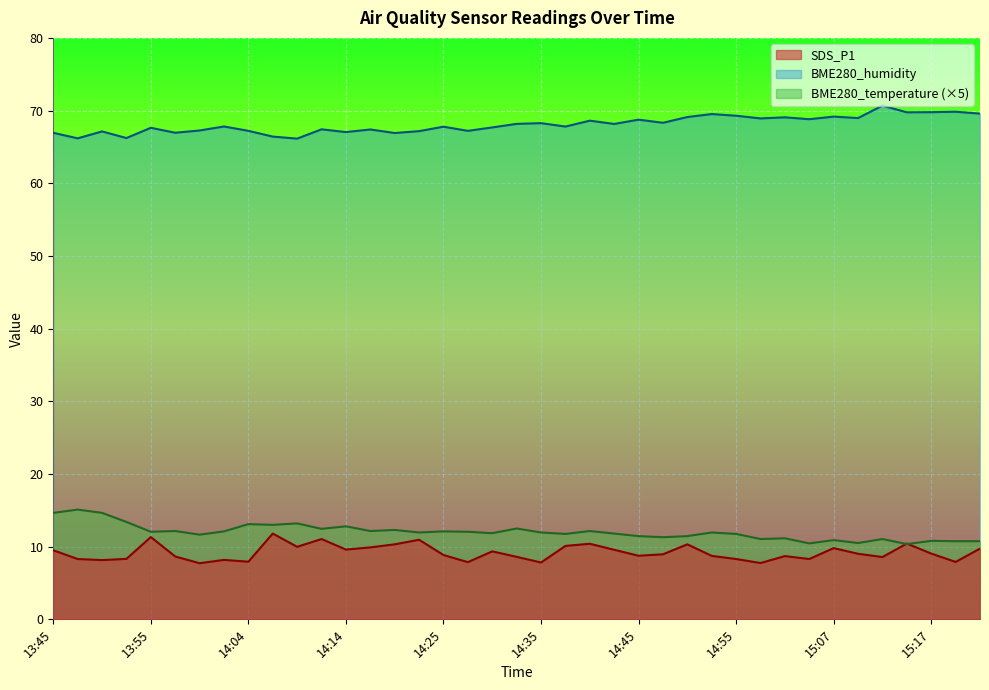

Does the chart display data point markers on the line(s)?

No